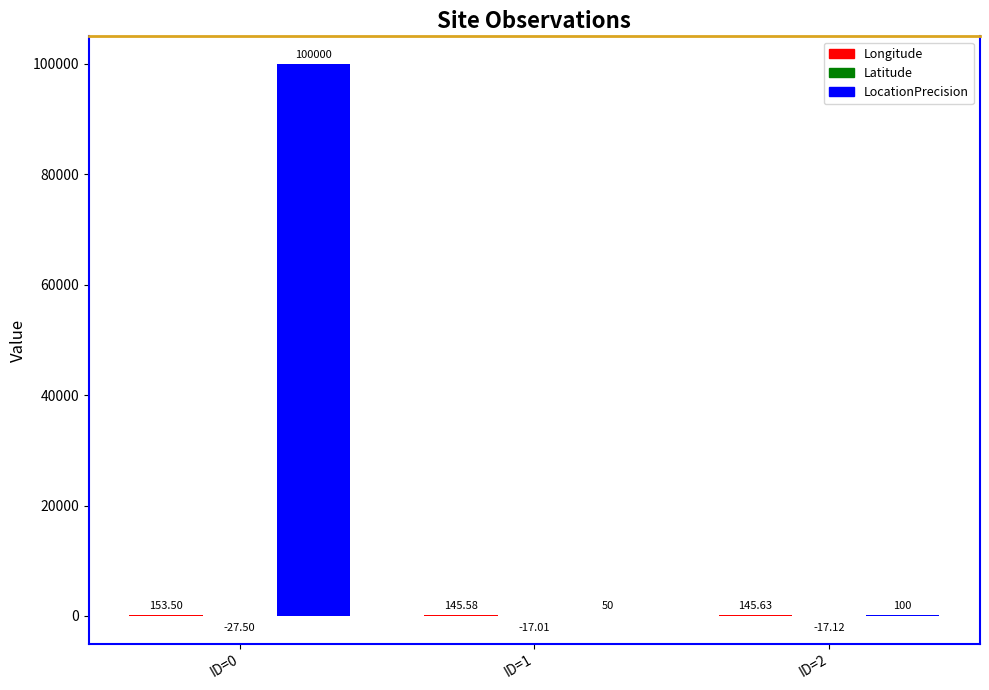

What is the average value of the LocationPrecision series?

33383.3